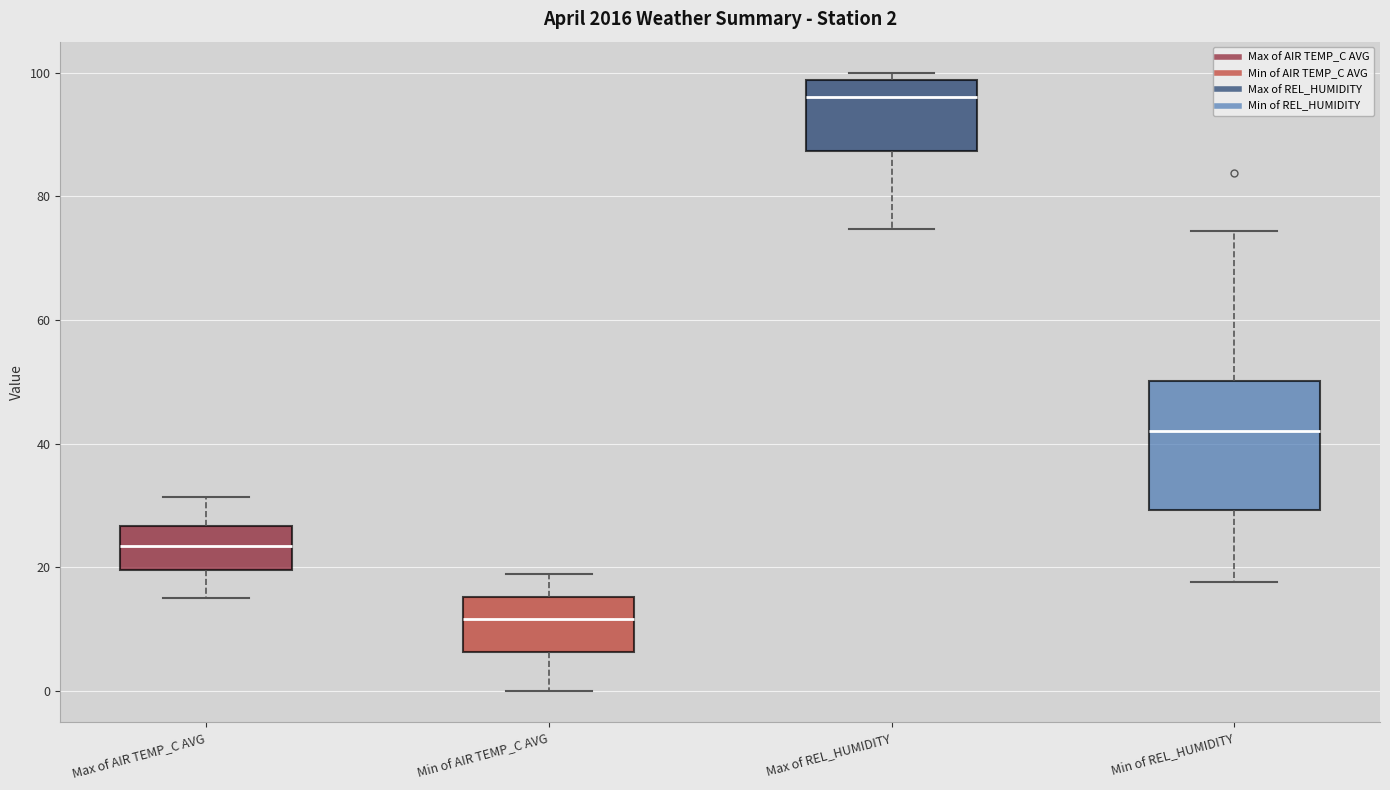

Which box has the lowest median line?

Min of AIR TEMP_C AVG